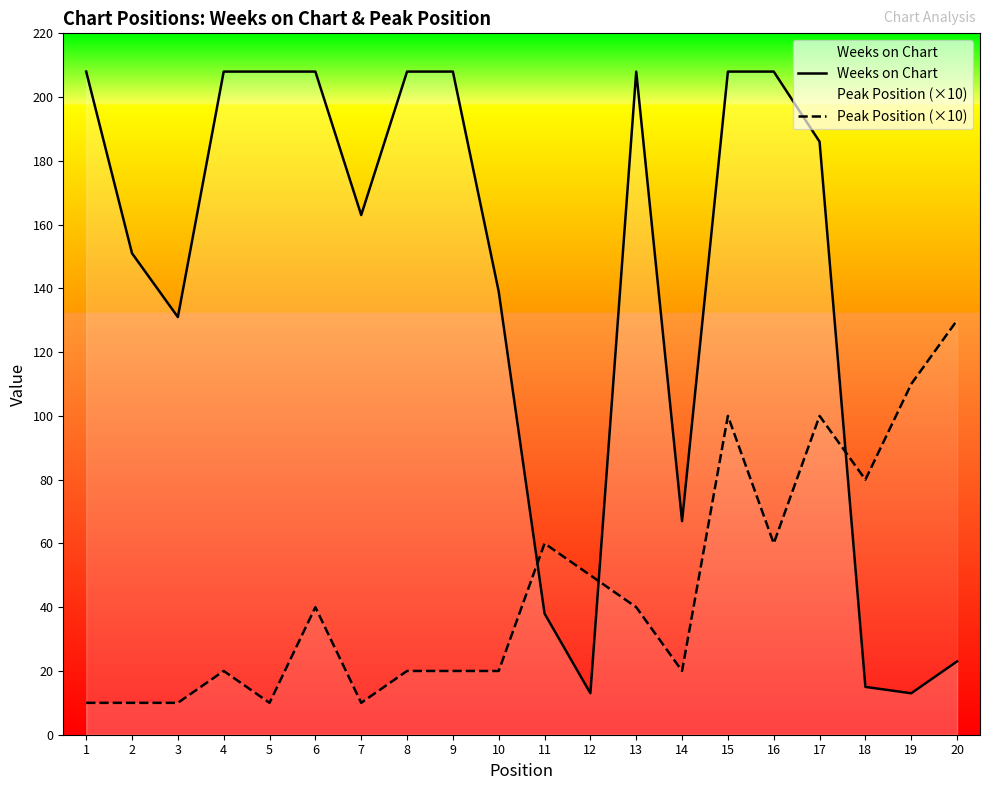

At which category does Weeks on Chart reach its first local peak?

13